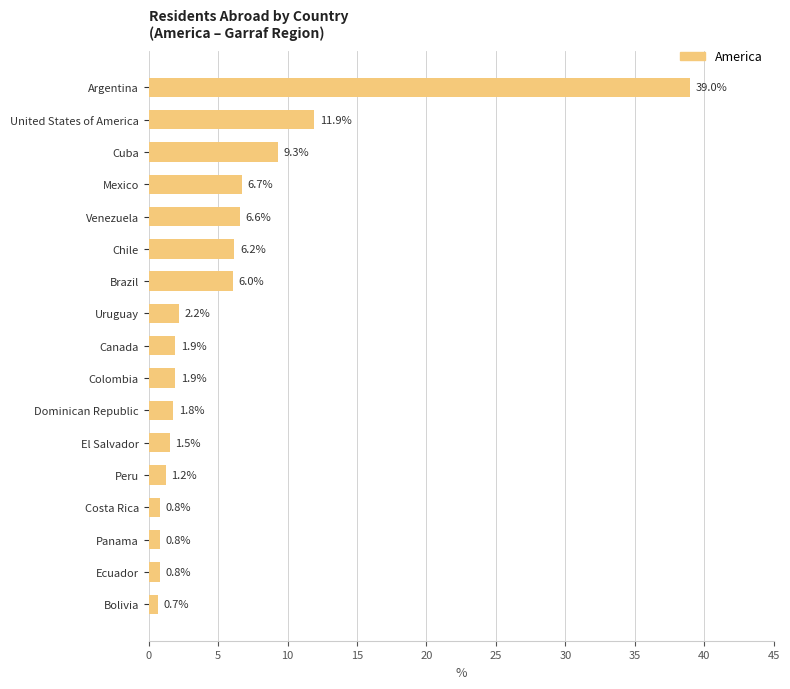

At which label is the value closest to 19?

United States of America